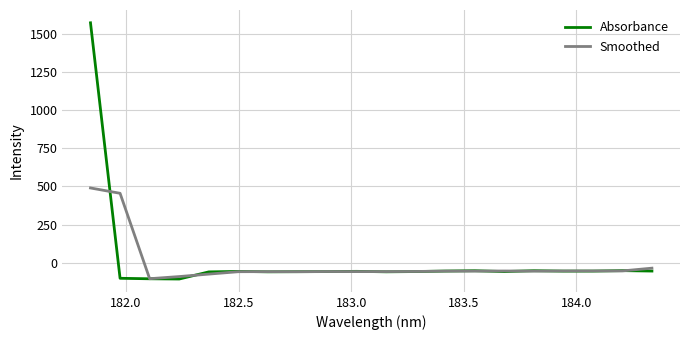

Rank the series by their maximum value, from highest to lowest.

Absorbance, Smoothed